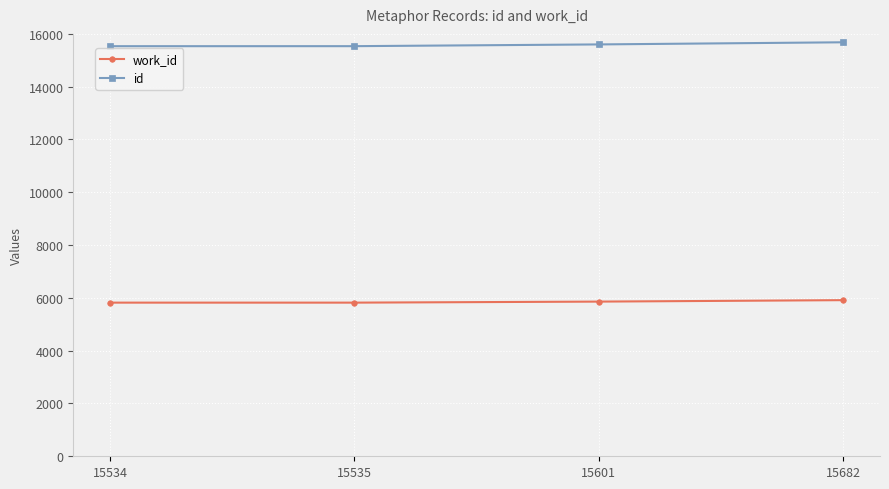

True or false: id has more than 2 points higher than both neighbors.

False